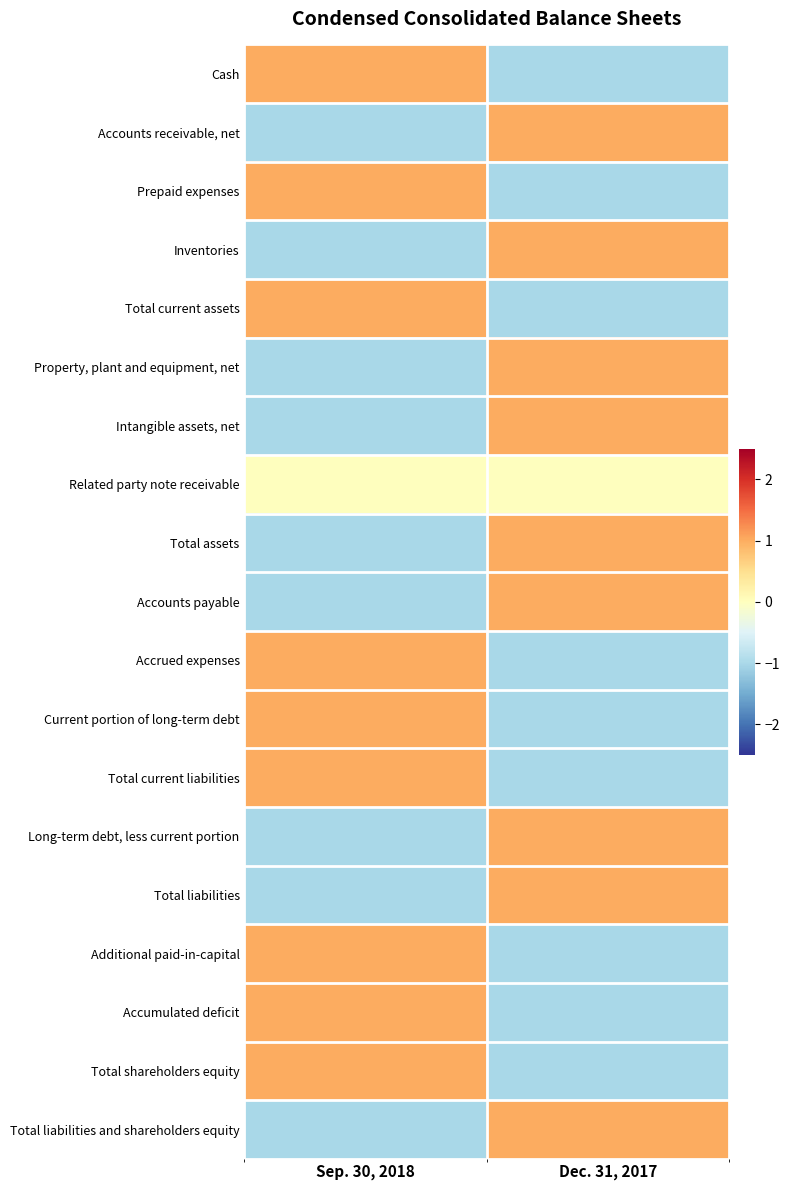

Reading left to right, list all the values displayed in this chart.

Cash: Sep. 30, 2018=1	Dec. 31, 2017=-1
Accounts receivable, net: Sep. 30, 2018=-1	Dec. 31, 2017=1
Prepaid expenses: Sep. 30, 2018=1	Dec. 31, 2017=-1
Inventories: Sep. 30, 2018=-1	Dec. 31, 2017=1
Total current assets: Sep. 30, 2018=1	Dec. 31, 2017=-1
Property, plant and equipment, net: Sep. 30, 2018=-1	Dec. 31, 2017=1
Intangible assets, net: Sep. 30, 2018=-1	Dec. 31, 2017=1
Related party note receivable: Sep. 30, 2018=0	Dec. 31, 2017=0
Total assets: Sep. 30, 2018=-1	Dec. 31, 2017=1
Accounts payable: Sep. 30, 2018=-1	Dec. 31, 2017=1
Accrued expenses: Sep. 30, 2018=1	Dec. 31, 2017=-1
Current portion of long-term debt: Sep. 30, 2018=1	Dec. 31, 2017=-1
Total current liabilities: Sep. 30, 2018=1	Dec. 31, 2017=-1
Long-term debt, less current portion: Sep. 30, 2018=-1	Dec. 31, 2017=1
Total liabilities: Sep. 30, 2018=-1	Dec. 31, 2017=1
Additional paid-in-capital: Sep. 30, 2018=1	Dec. 31, 2017=-1
Accumulated deficit: Sep. 30, 2018=1	Dec. 31, 2017=-1
Total shareholders equity: Sep. 30, 2018=1	Dec. 31, 2017=-1
Total liabilities and shareholders equity: Sep. 30, 2018=-1	Dec. 31, 2017=1